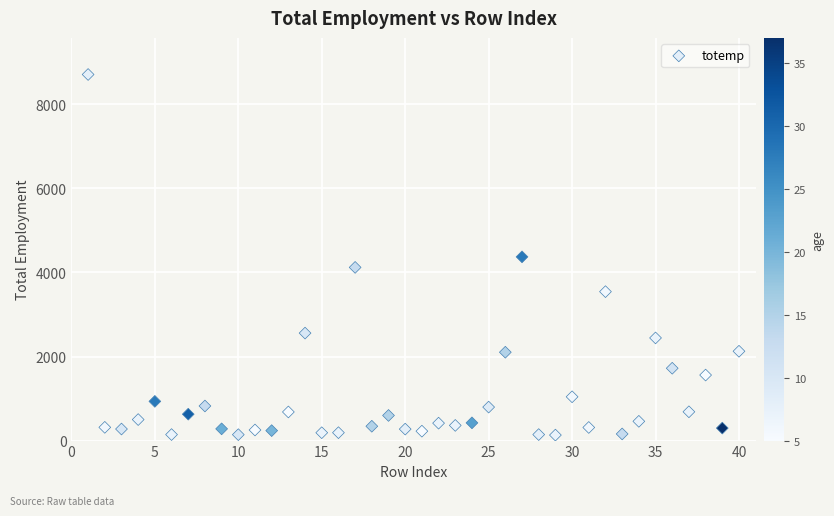

What is the range of X values (max minus min)?

39